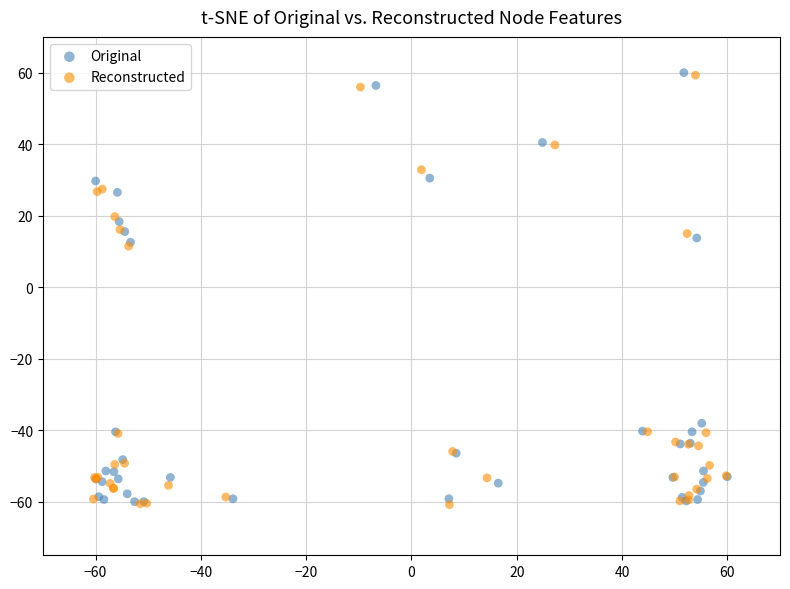

What are all the series names shown in the legend?

Original, Reconstructed